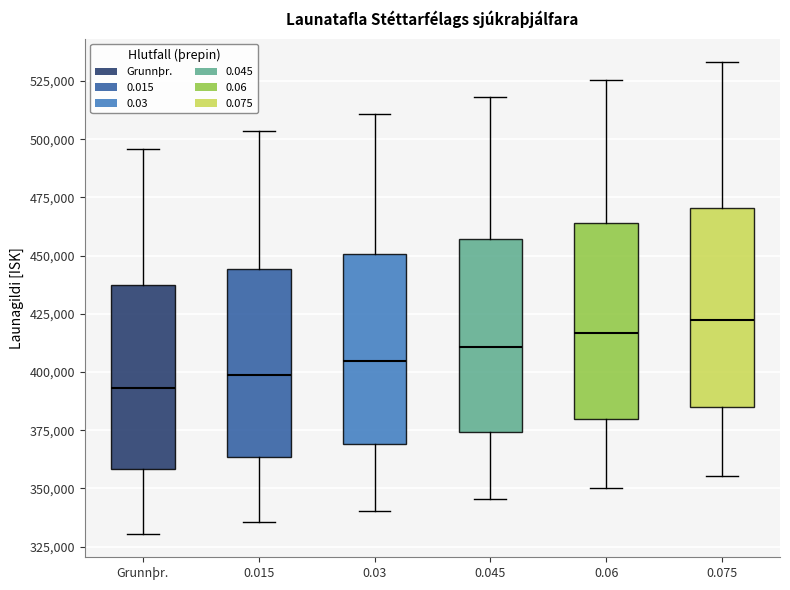

Which box's median line is the lowest?

Grunnþr.